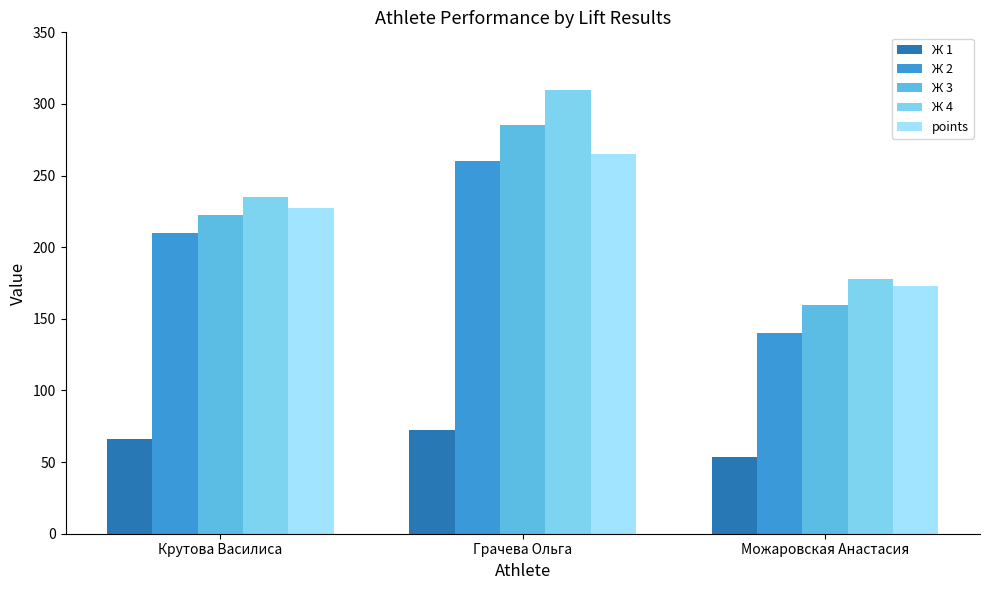

What is the highest value of the Ж 2 series?

260.0